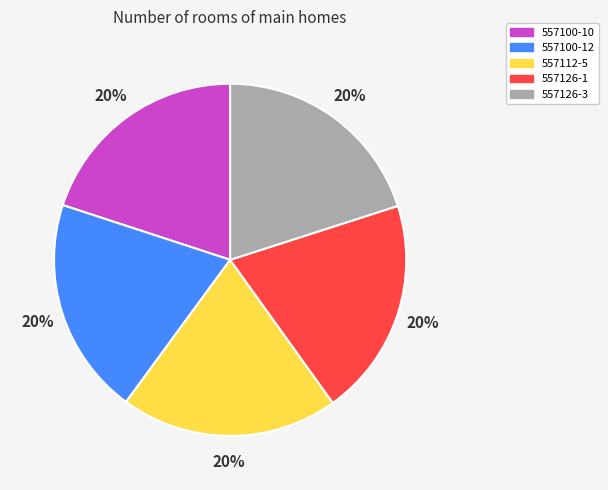

Is 557100-12 the majority of the pie?

No